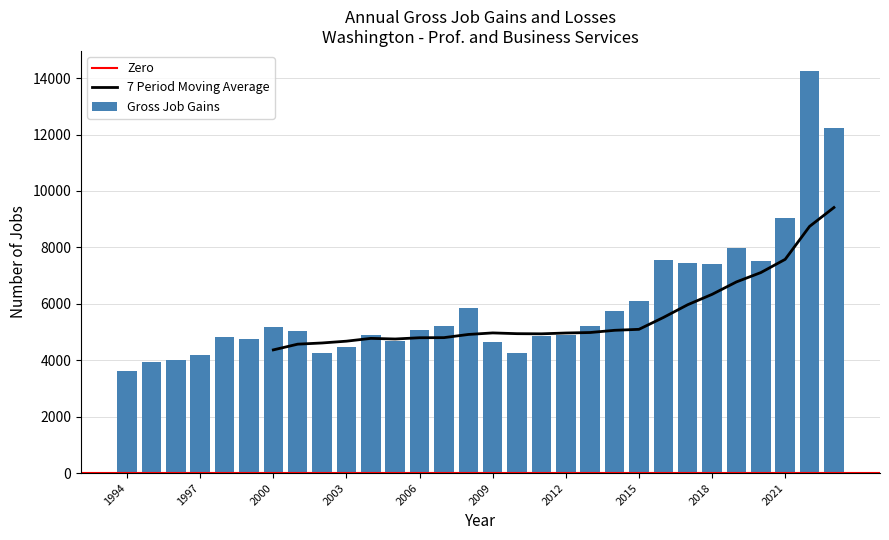

What is the sum of all values?

179148